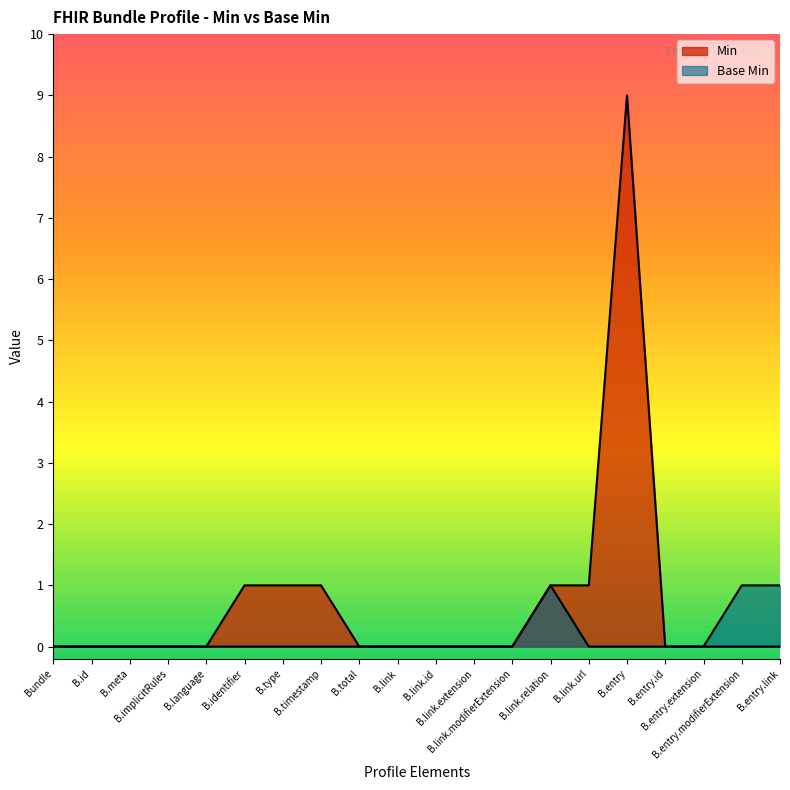

The chart shows a value of 0 at B.link.id. True or false?

True